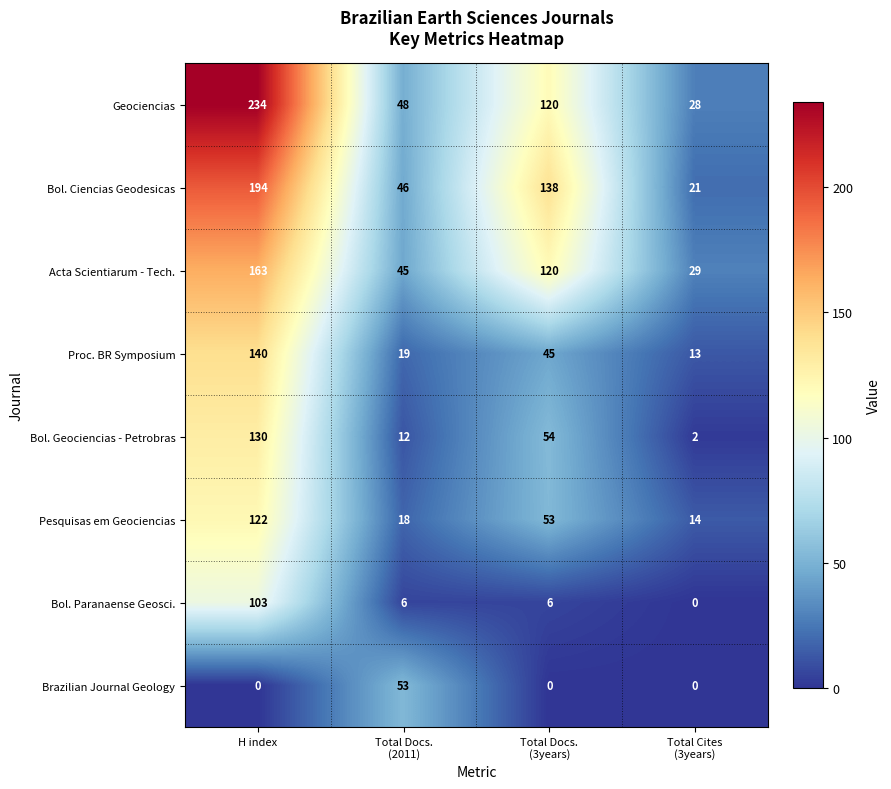

At which label does Pesquisas em Geociencias first exceed 53?

H index